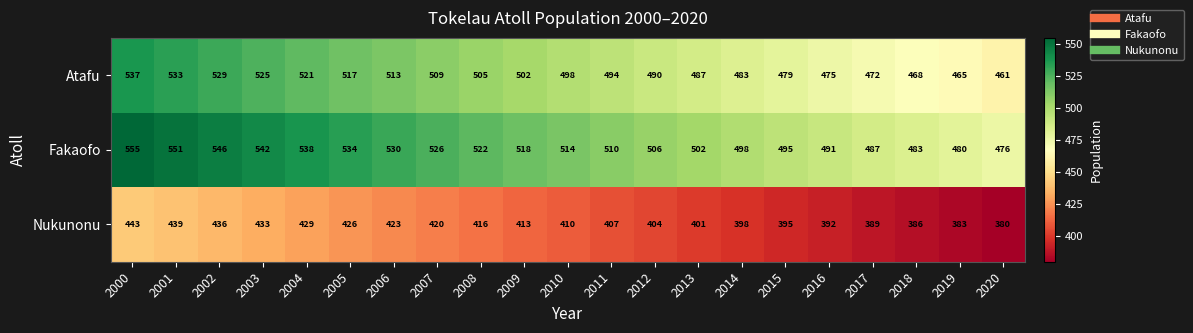

The Fakaofo series shows 195 at 2017. True or false?

False